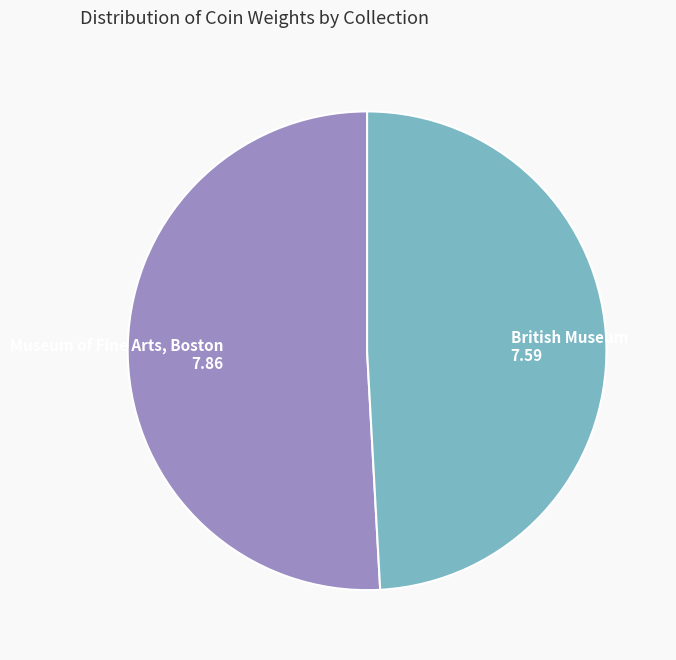

Approximately how many times larger is the value at British Museum compared to Museum of Fine Arts, Boston?

1.0